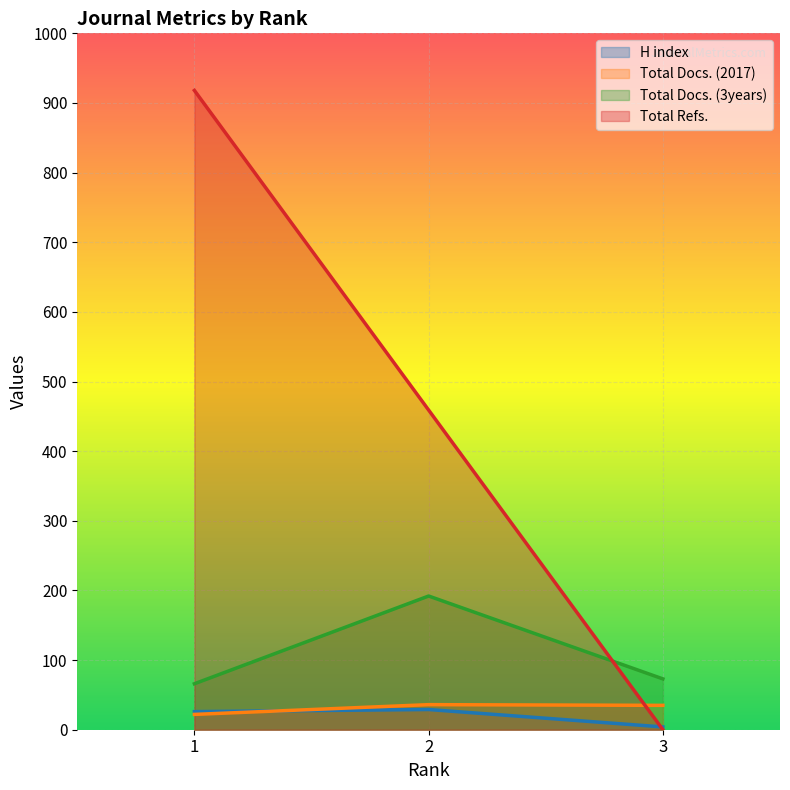

The value of Total Refs. at 3 is -599. True or false?

False